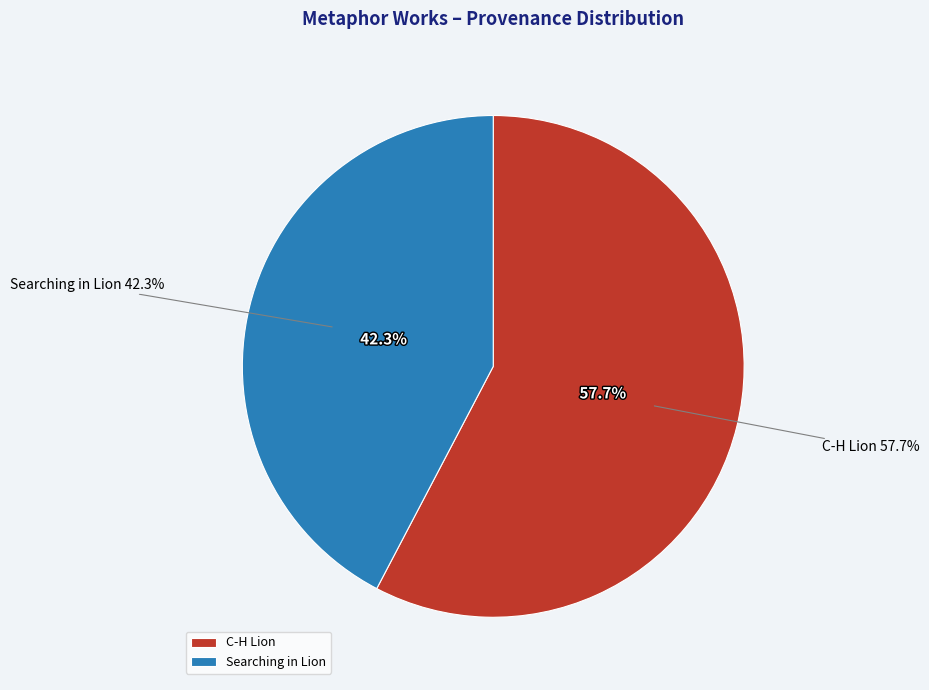

To the nearest percent, what percentage of the pie is Searching in Lion (5494)?

42%